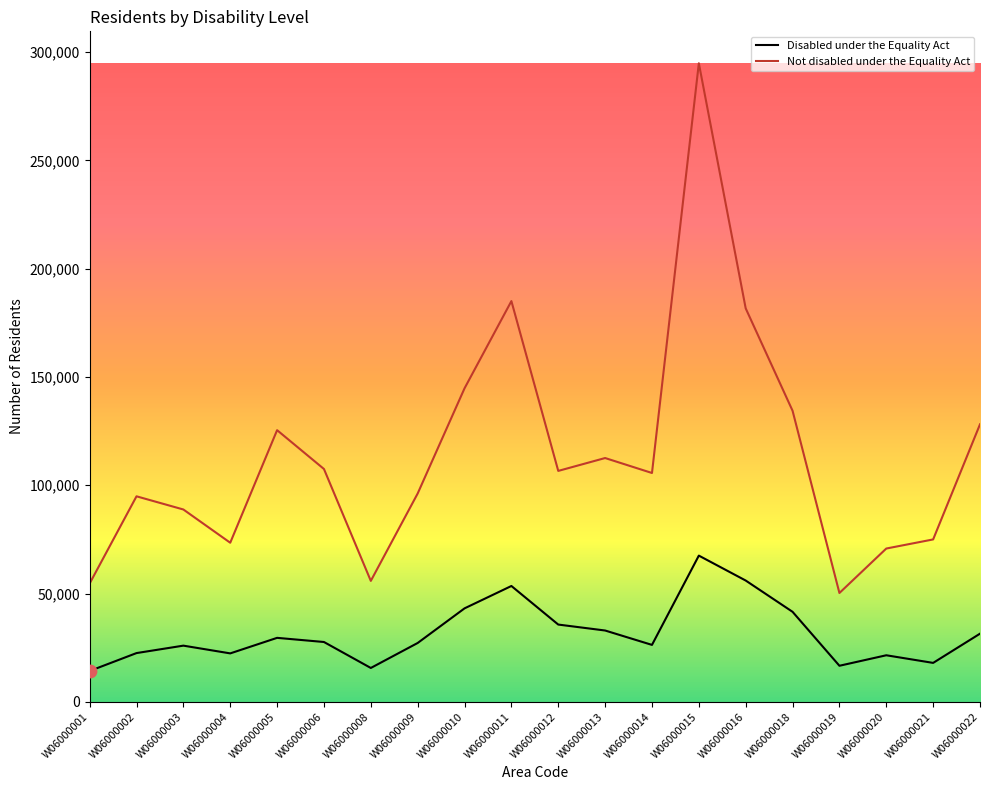

Is the value of Disabled under the Equality Act at W06000015 greater than the value of Not disabled under the Equality Act at W06000010?

No